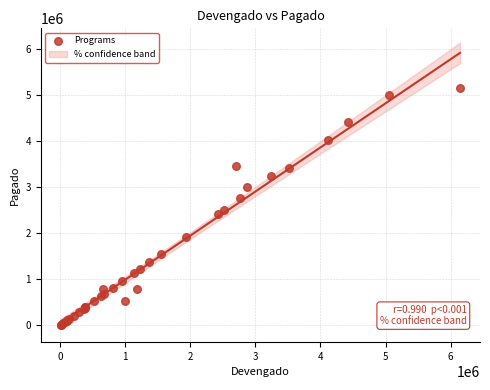

What Y value in the scatter plot is closest to 2583380?

2513585.7